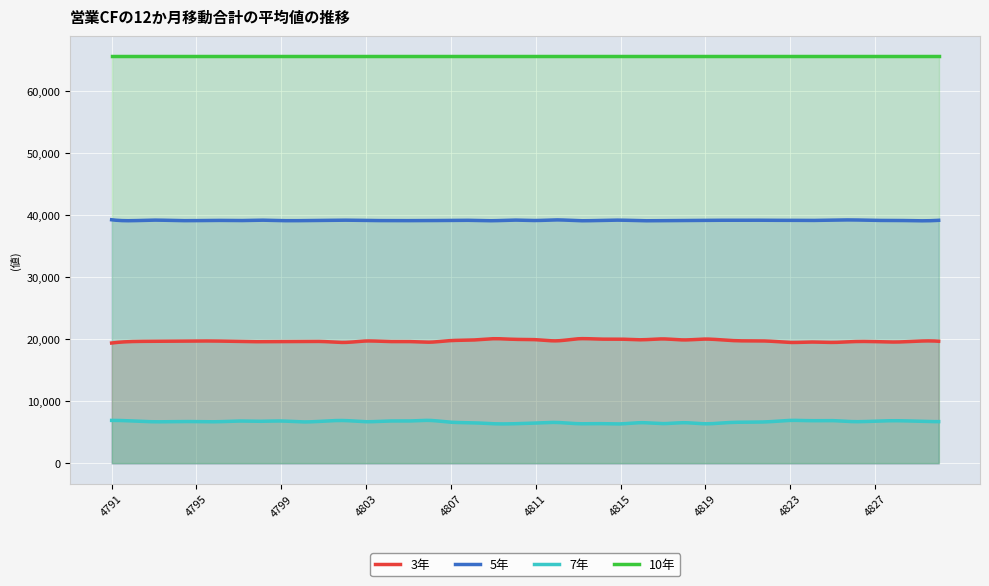

How many interior local peaks does the 7年 series have?

12